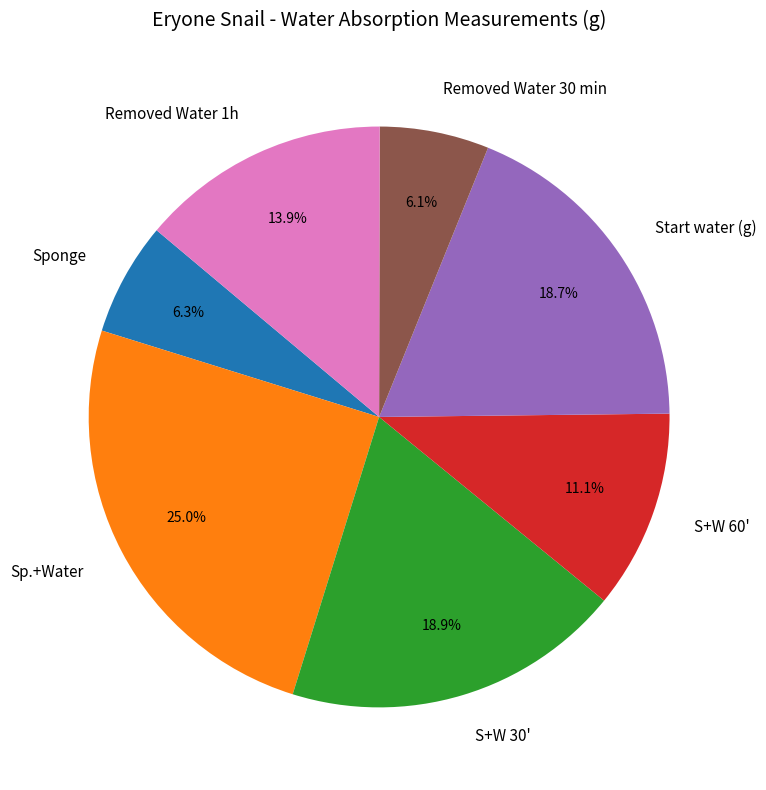

True or false: S+W 30' accounts for 19% of the total.

True